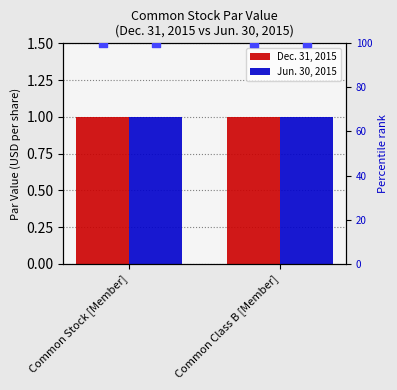

Which series contains the highest Y value?

Dec. 31, 2015 pct